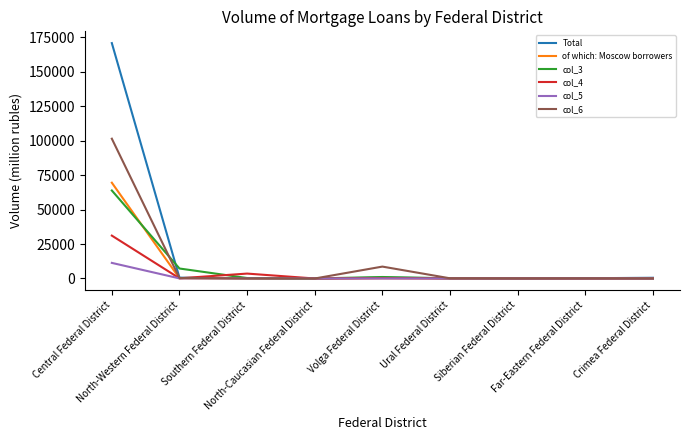

The col_5 series shows 4 at Siberian Federal District. True or false?

True